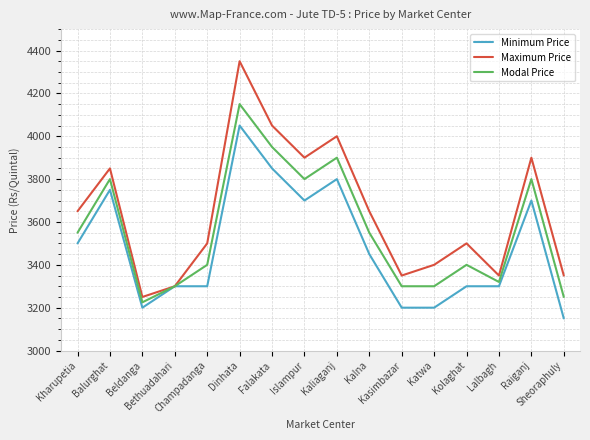

What is the total value across all series at Champadanga?

10200